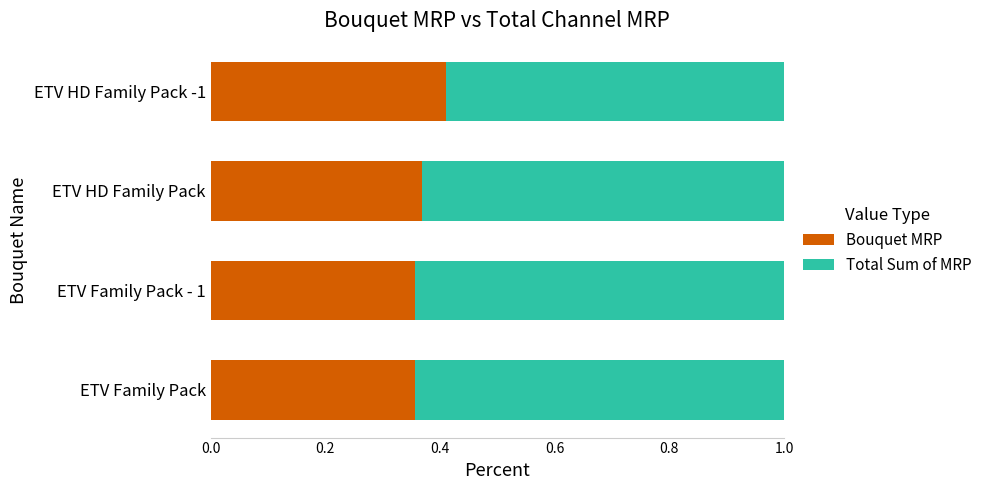

The Bouquet MRP series shows 0.2 at ETV Family Pack. True or false?

False